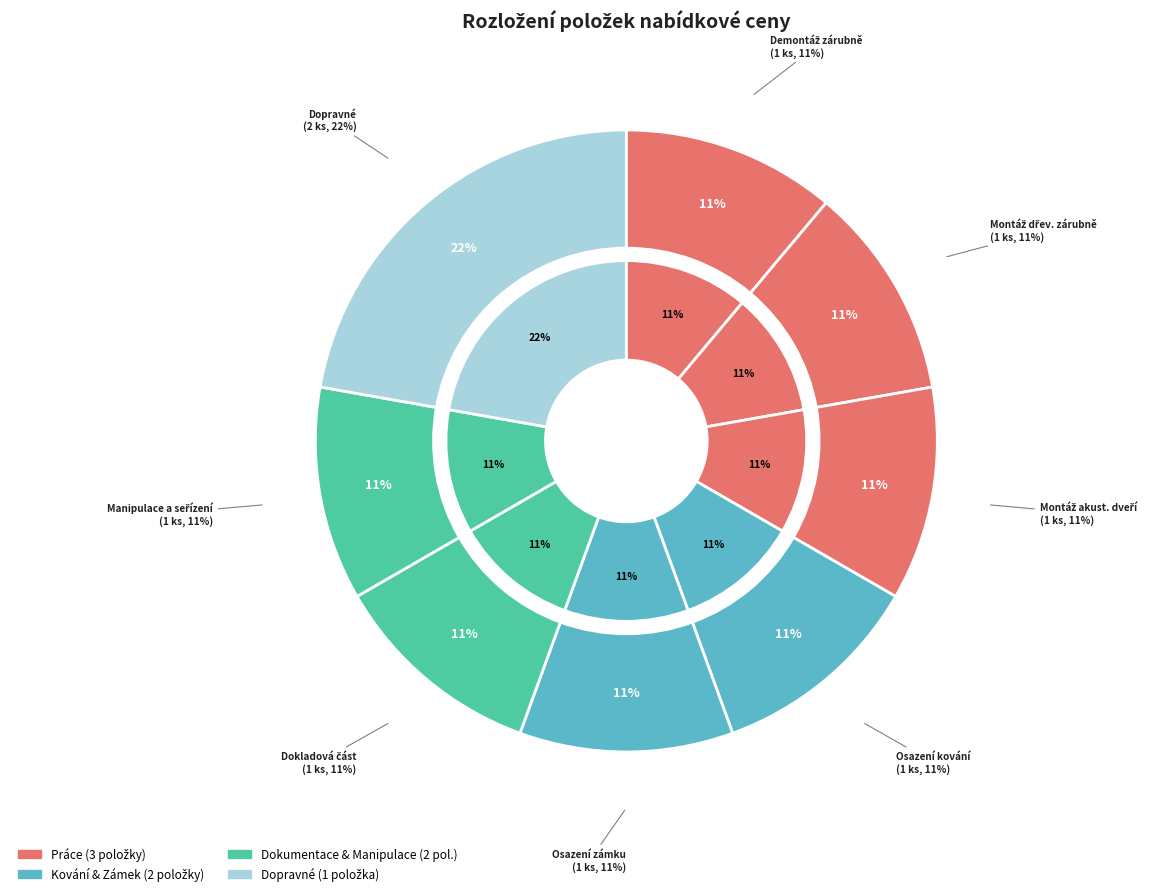

To the nearest percent, what portion does Manipulace a seřízení dveří represent?

11%